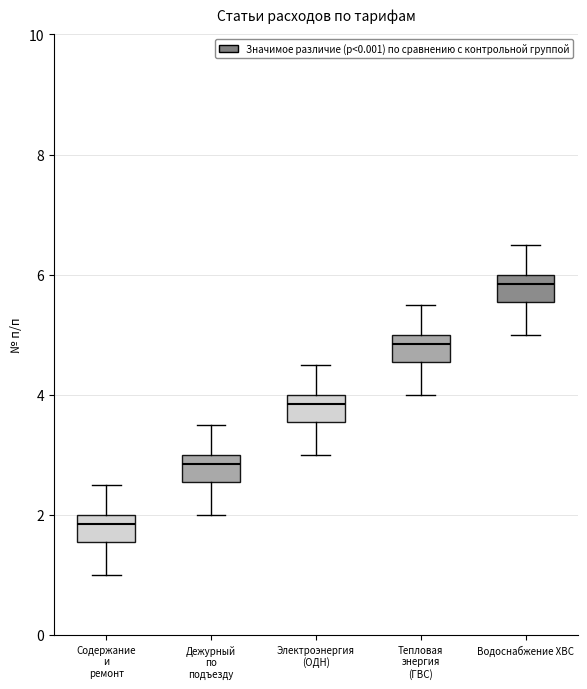

Reading left to right, transcribe this box plot: for each box, give where its median line is, the range the box spans, and where its two whiskers end, as read against the y-axis. The values are not printed on the chart, so give them approximately, as read against the axis.

Содержание и ремонт: median 1.8, box 1.6 to 2.0, whiskers 1.0 to 2.6
Дежурный по подъезду: median 2.8, box 2.6 to 3.0, whiskers 2.0 to 3.6
Электроэнергия (ОДН): median 3.8, box 3.6 to 4.0, whiskers 3.0 to 4.6
Тепловая энергия (ГВС): median 4.8, box 4.6 to 5.0, whiskers 4.0 to 5.6
Водоснабжение ХВС: median 5.8, box 5.6 to 6.0, whiskers 5.0 to 6.6